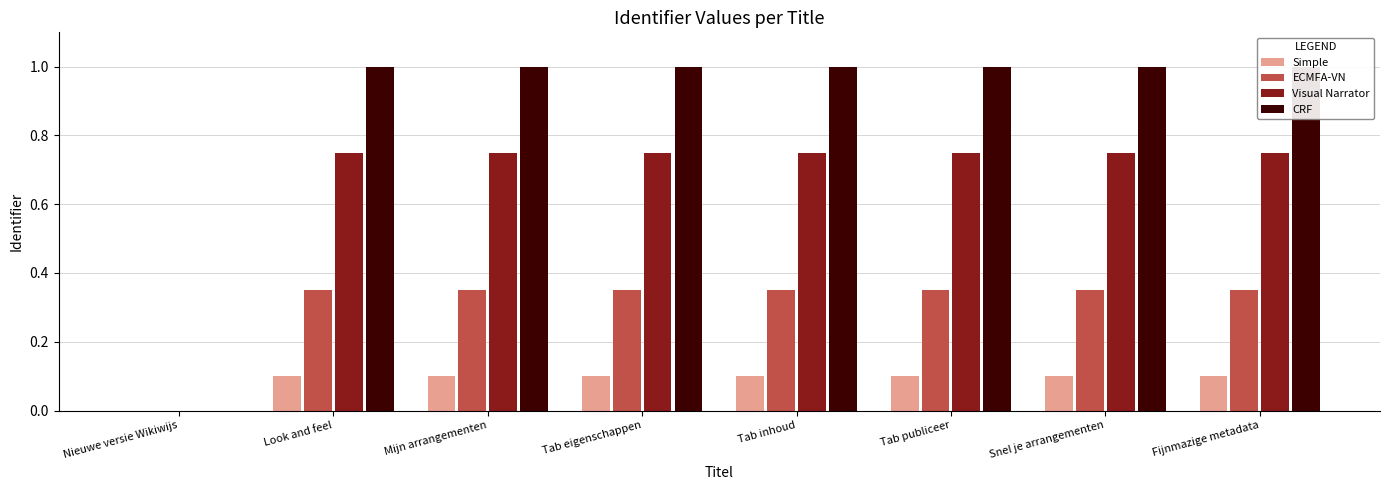

What is the approximate value of CRF at Fijnmazige metadata?

1.0